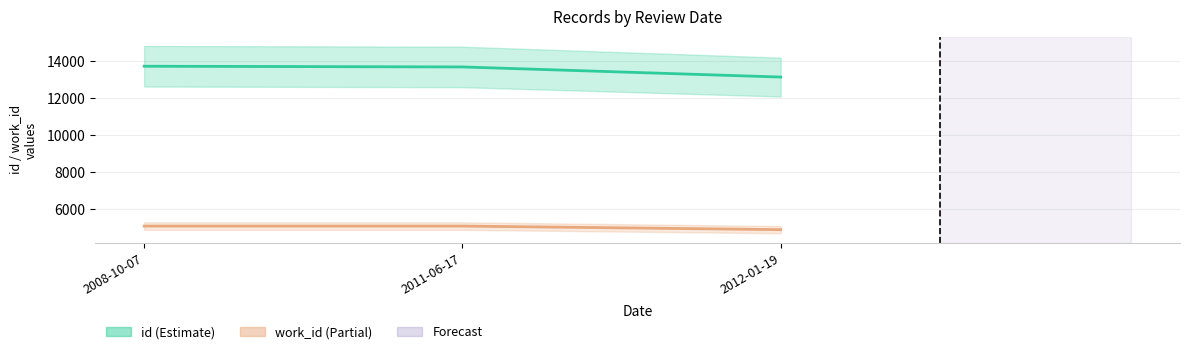

What is the difference between the maximum and minimum values in the work_id series?

193